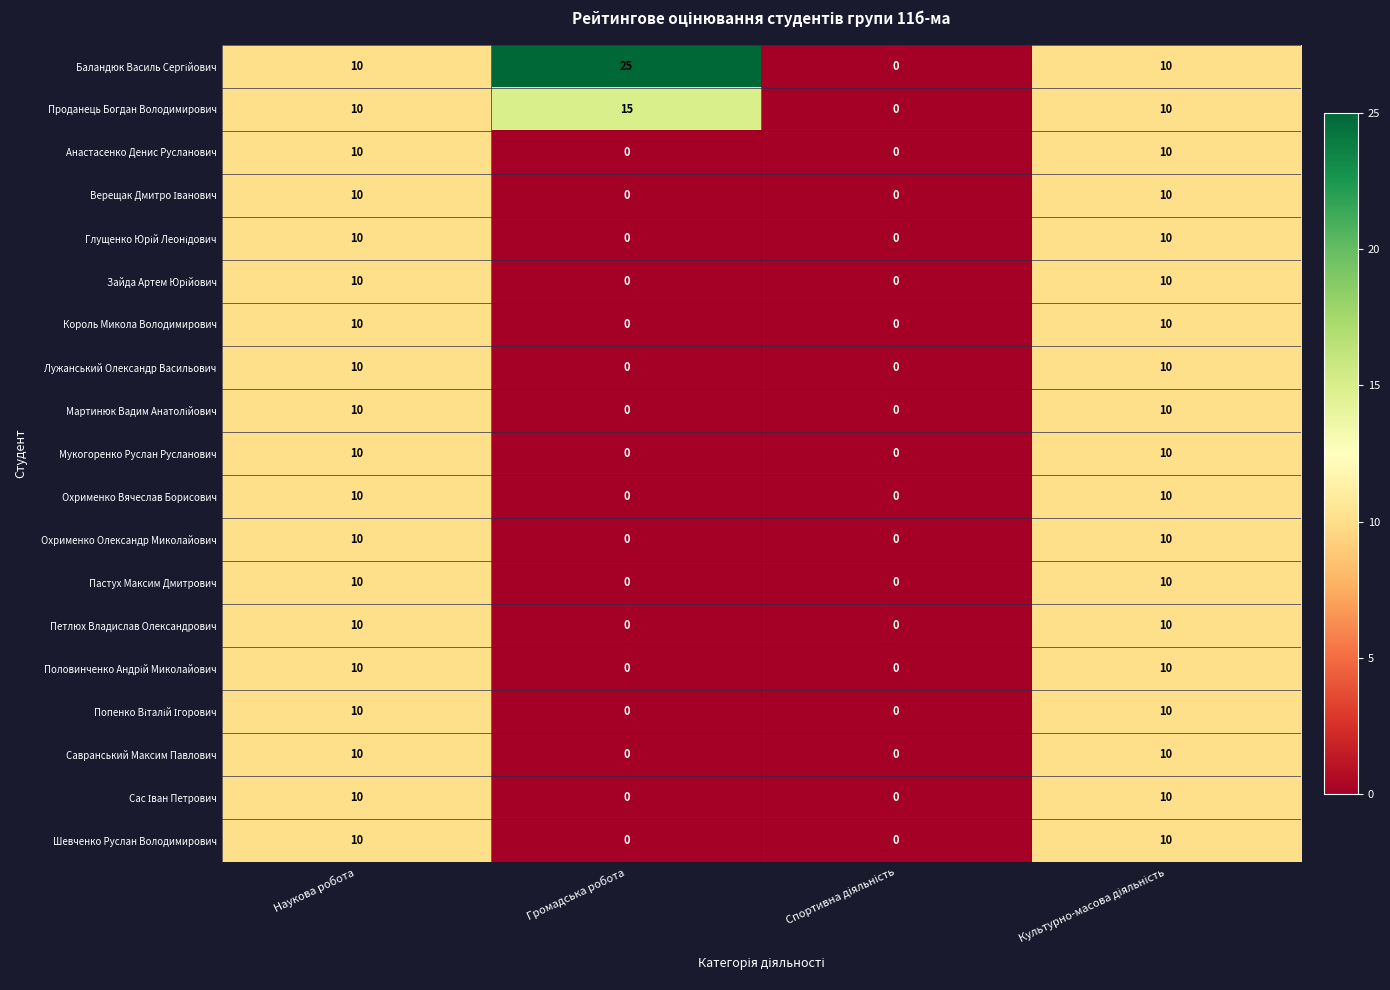

What is the greatest value displayed?

25